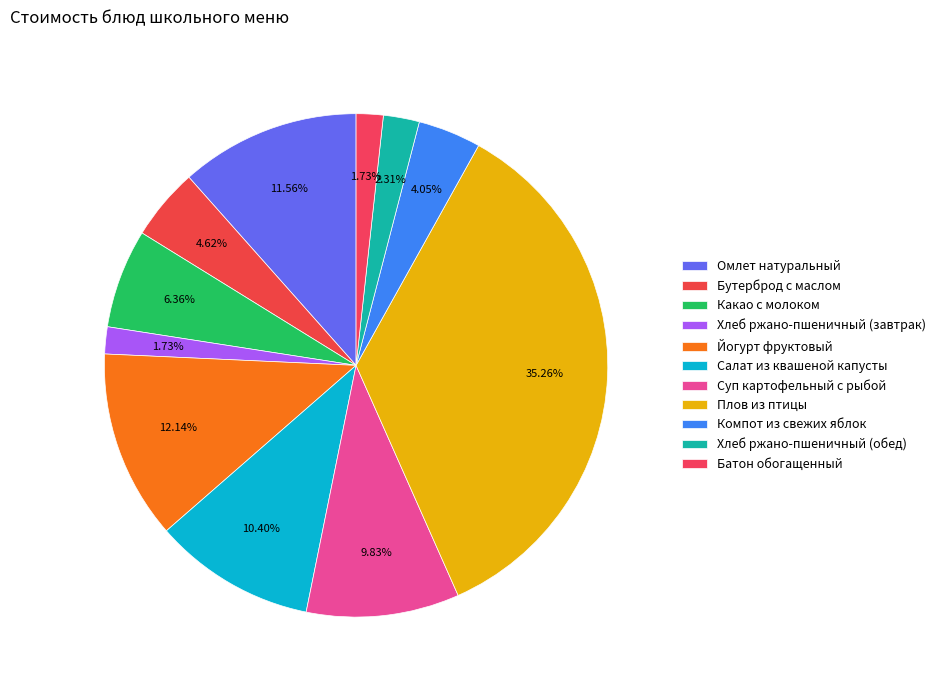

Count the number of slices in the pie.

11